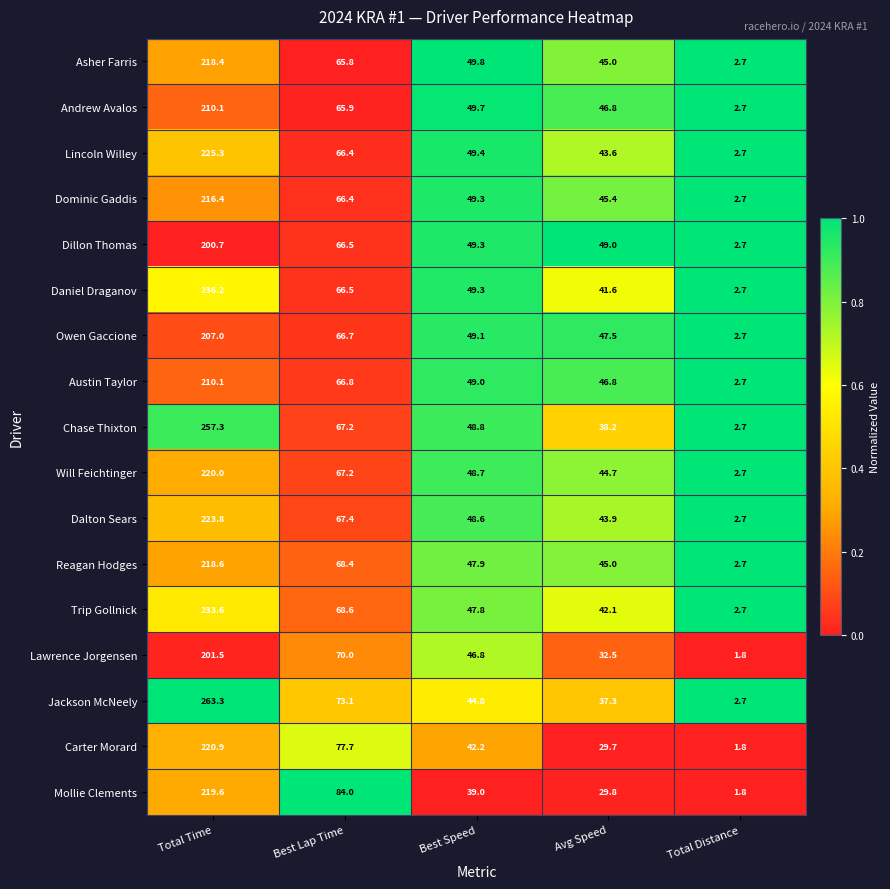

The Dominic Gaddis series shows 49.3 at Best Speed. True or false?

True